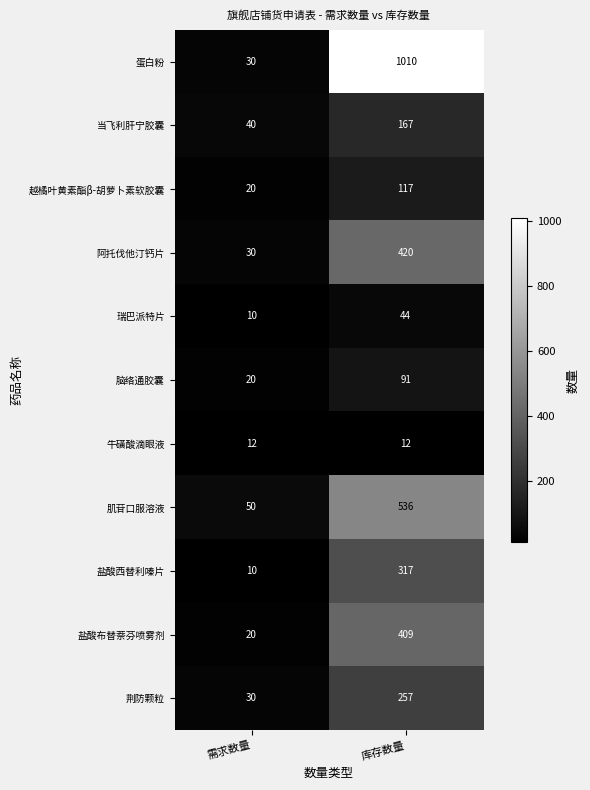

How many data points does each series have?

2